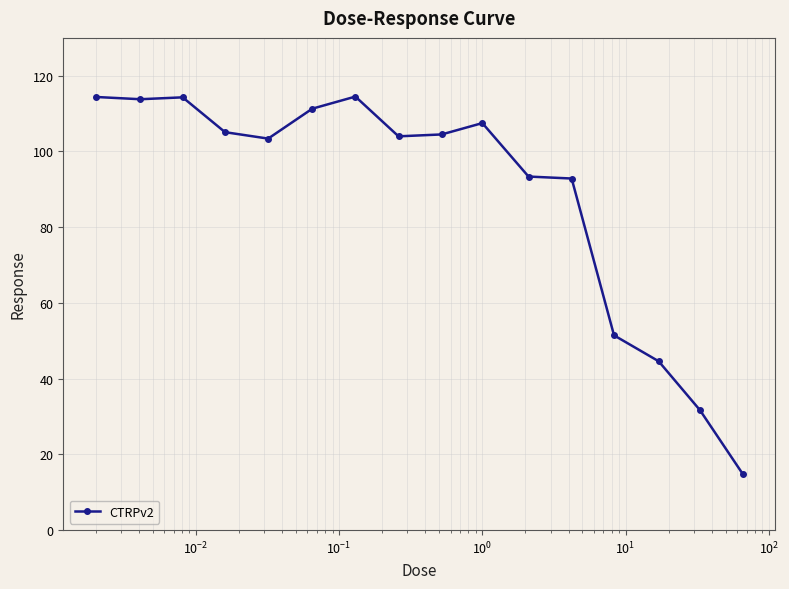

What is the greatest value displayed?

114.5